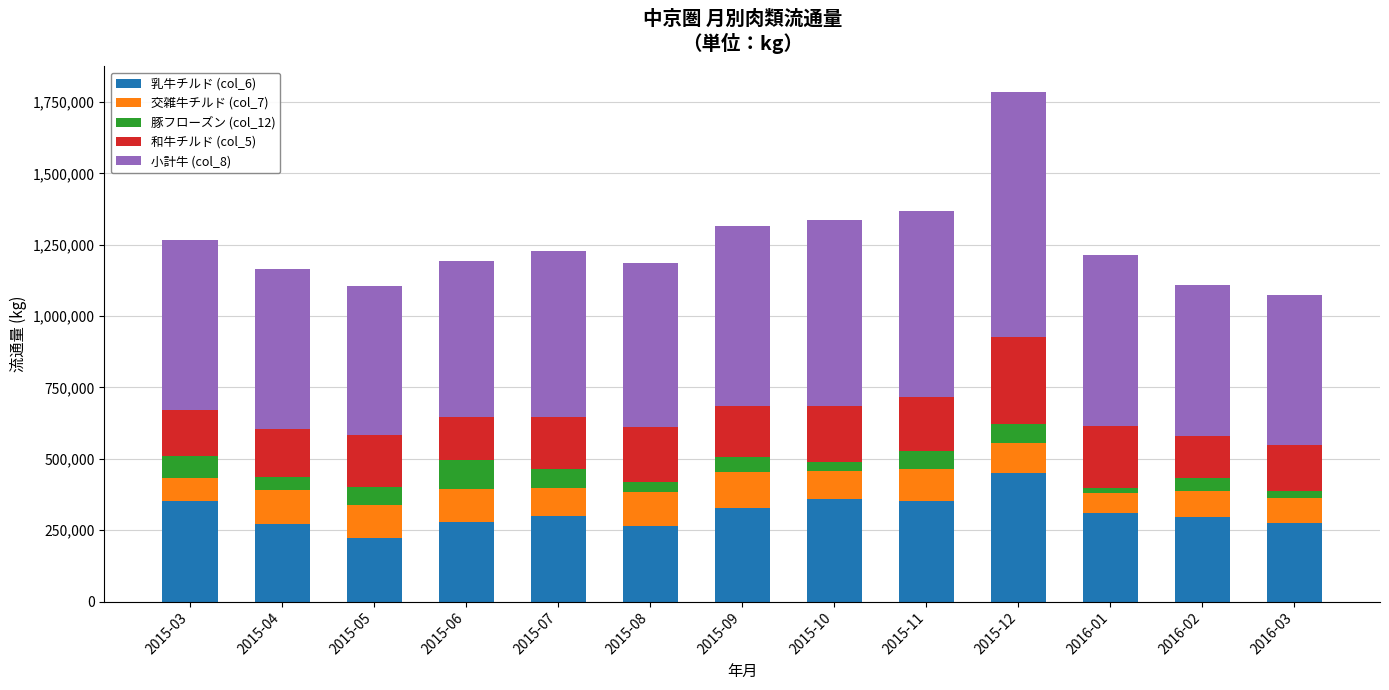

At which label does 乳牛チルド (col_6) reach its peak?

2015-12